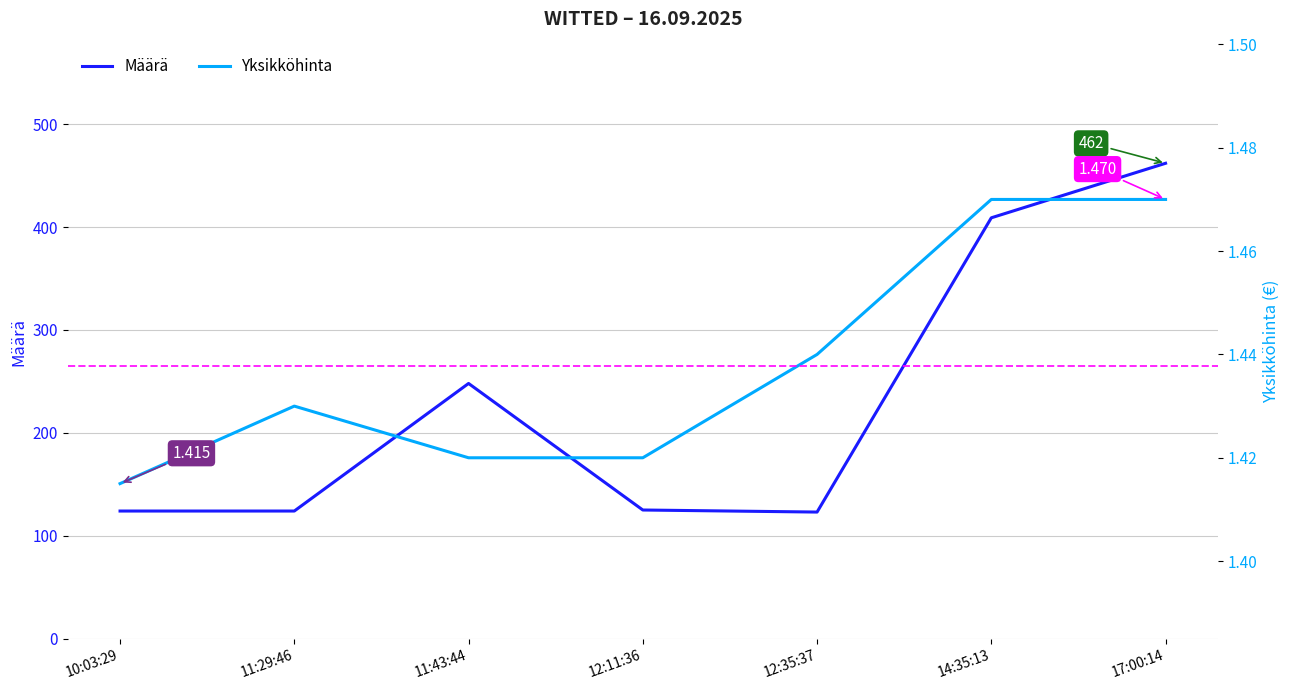

Is it true that Määrä equals 462.0 at 17:00:14?

True